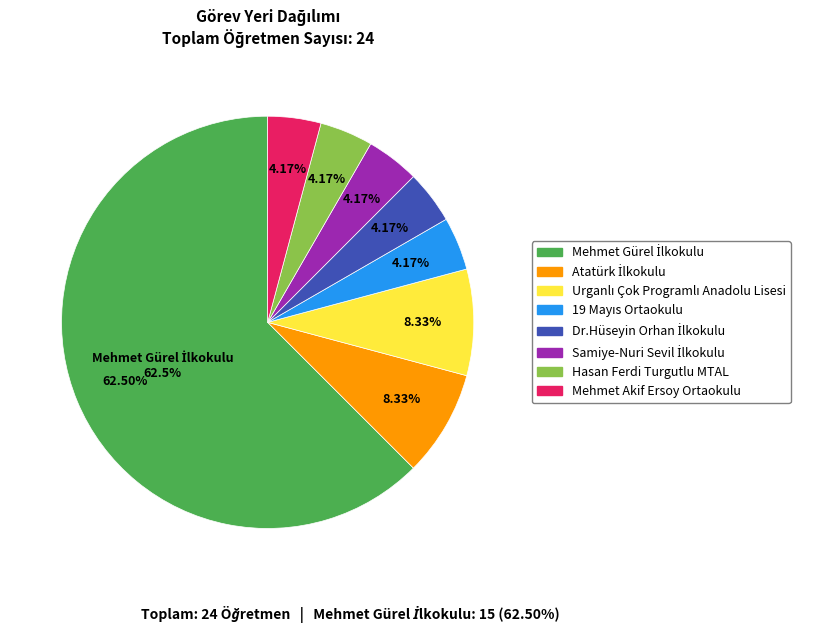

Combined, do Samiye-Nuri Sevil İlkokulu and Mehmet Gürel İlkokulu account for over 50%?

Yes